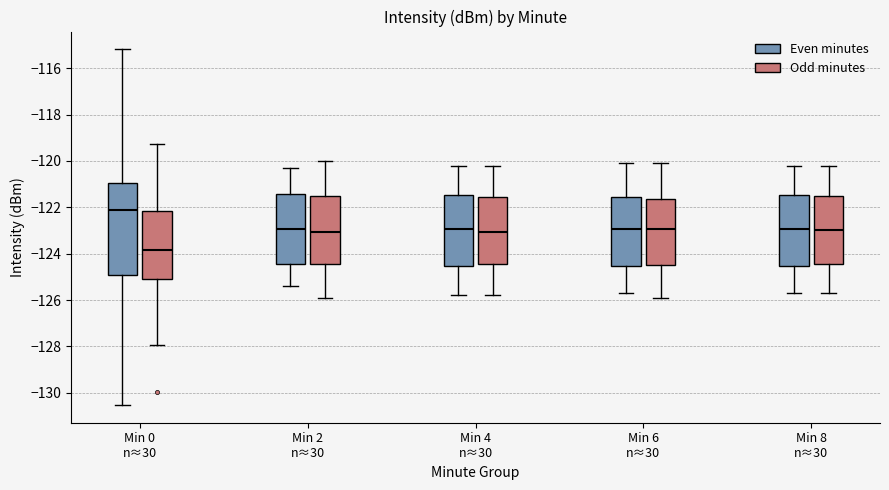

Where does the median line of the box for Min 2 n≈30 (Even minutes) sit on the y-axis? The values are not printed on the chart, so give them approximately, as read against the axis.

-123.0